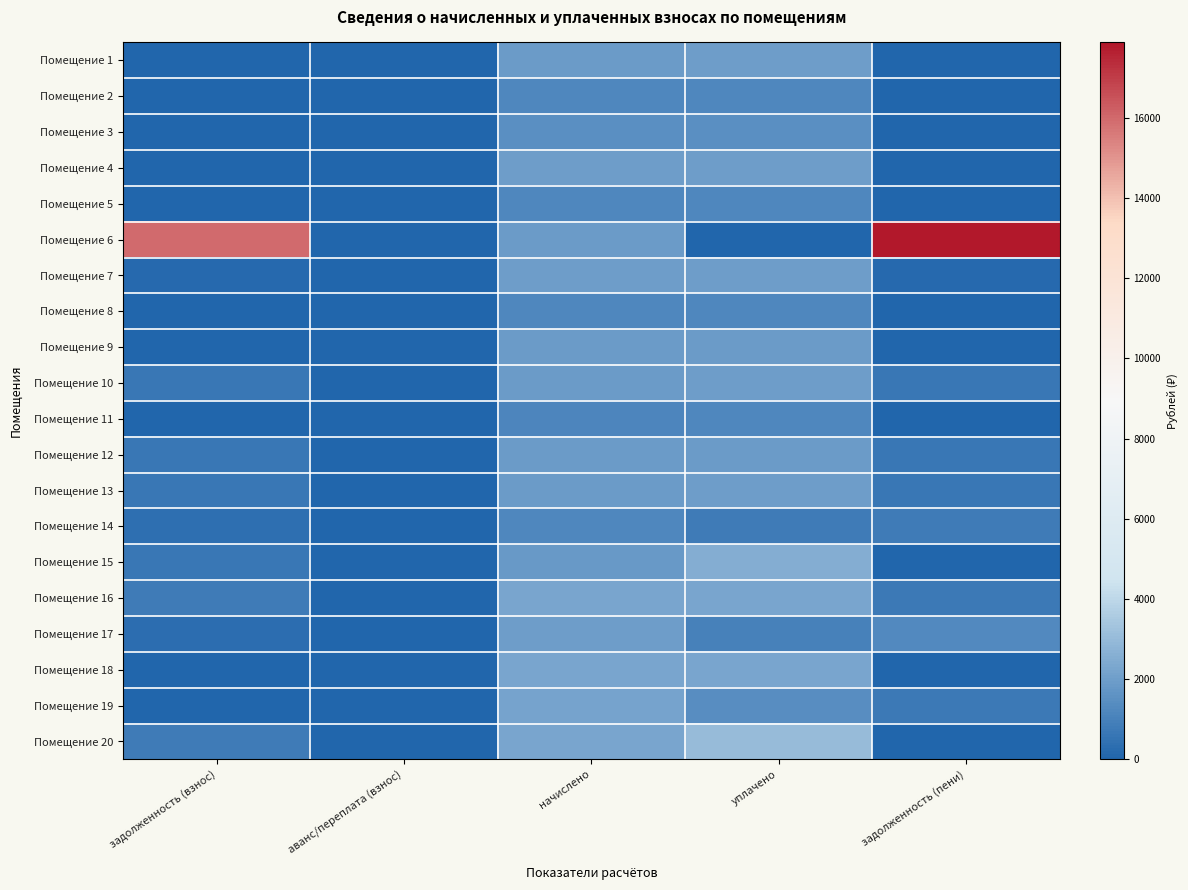

Reading left to right, what are all the values shown in this chart?

Помещение 1: задолженность (взнос)=28.1	аванс/переплата (взнос)=0.0	начислено=1946.7	уплачено=1974.9	задолженность (пени)=0.0
Помещение 2: задолженность (взнос)=0.0	аванс/переплата (взнос)=0.0	начислено=1220.4	уплачено=1220.4	задолженность (пени)=0.0
Помещение 3: задолженность (взнос)=0.0	аванс/переплата (взнос)=0.0	начислено=1482.2	уплачено=1482.2	задолженность (пени)=0.0
Помещение 4: задолженность (взнос)=0.0	аванс/переплата (взнос)=0.0	начислено=1957.8	уплачено=1957.8	задолженность (пени)=0.0
Помещение 5: задолженность (взнос)=0.0	аванс/переплата (взнос)=0.0	начислено=1220.4	уплачено=1220.4	задолженность (пени)=0.0
Помещение 6: задолженность (взнос)=15969.9	аванс/переплата (взнос)=0.0	начислено=1913.5	уплачено=0.0	задолженность (пени)=17883.5
Помещение 7: задолженность (взнос)=158.0	аванс/переплата (взнос)=0.0	начислено=1979.9	уплачено=1980.7	задолженность (пени)=157.2
Помещение 8: задолженность (взнос)=0.0	аванс/переплата (взнос)=0.0	начислено=1216.7	уплачено=1216.7	задолженность (пени)=0.0
Помещение 9: задолженность (взнос)=0.0	аванс/переплата (взнос)=0.0	начислено=1939.3	уплачено=1939.3	задолженность (пени)=0.0
Помещение 10: задолженность (взнос)=678.2	аванс/переплата (взнос)=0.0	начислено=1950.4	уплачено=1978.5	задолженность (пени)=650.1
Помещение 11: задолженность (взнос)=0.0	аванс/переплата (взнос)=0.0	начислено=1172.5	уплачено=1194.0	задолженность (пени)=0.0
Помещение 12: задолженность (взнос)=656.6	аванс/переплата (взнос)=0.0	начислено=1920.9	уплачено=1937.2	задолженность (пени)=640.3
Помещение 13: задолженность (взнос)=675.6	аванс/переплата (взнос)=0.0	начислено=1950.4	уплачено=1975.9	задолженность (пени)=650.1
Помещение 14: задолженность (взнос)=405.6	аванс/переплата (взнос)=0.0	начислено=1216.7	уплачено=811.1	задолженность (пени)=811.1
Помещение 15: задолженность (взнос)=644.2	аванс/переплата (взнос)=0.0	начислено=1876.7	уплачено=2520.9	задолженность (пени)=0.0
Помещение 16: задолженность (взнос)=780.6	аванс/переплата (взнос)=0.0	начислено=2267.5	уплачено=2292.2	задолженность (пени)=755.8
Помещение 17: задолженность (взнос)=344.7	аванс/переплата (взнос)=0.0	начислено=1991.0	уплачено=1021.5	задолженность (пени)=1314.1
Помещение 18: задолженность (взнос)=0.0	аванс/переплата (взнос)=0.0	начислено=2278.6	уплачено=2278.6	задолженность (пени)=0.0
Помещение 19: задолженность (взнос)=0.0	аванс/переплата (взнос)=0.0	начислено=2193.8	уплачено=1462.5	задолженность (пени)=731.3
Помещение 20: задолженность (взнос)=779.8	аванс/переплата (взнос)=0.0	начислено=2256.4	уплачено=3036.3	задолженность (пени)=0.0